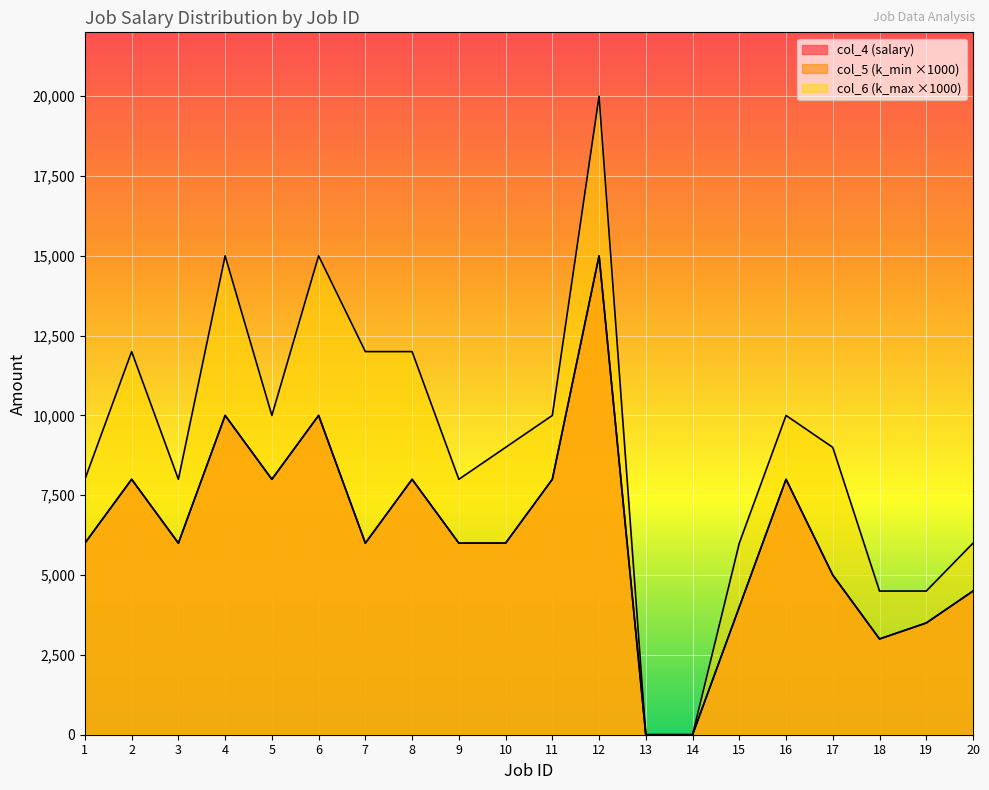

In col_6 (k_max), how many points are higher than both neighbors (excluding endpoints)?

5